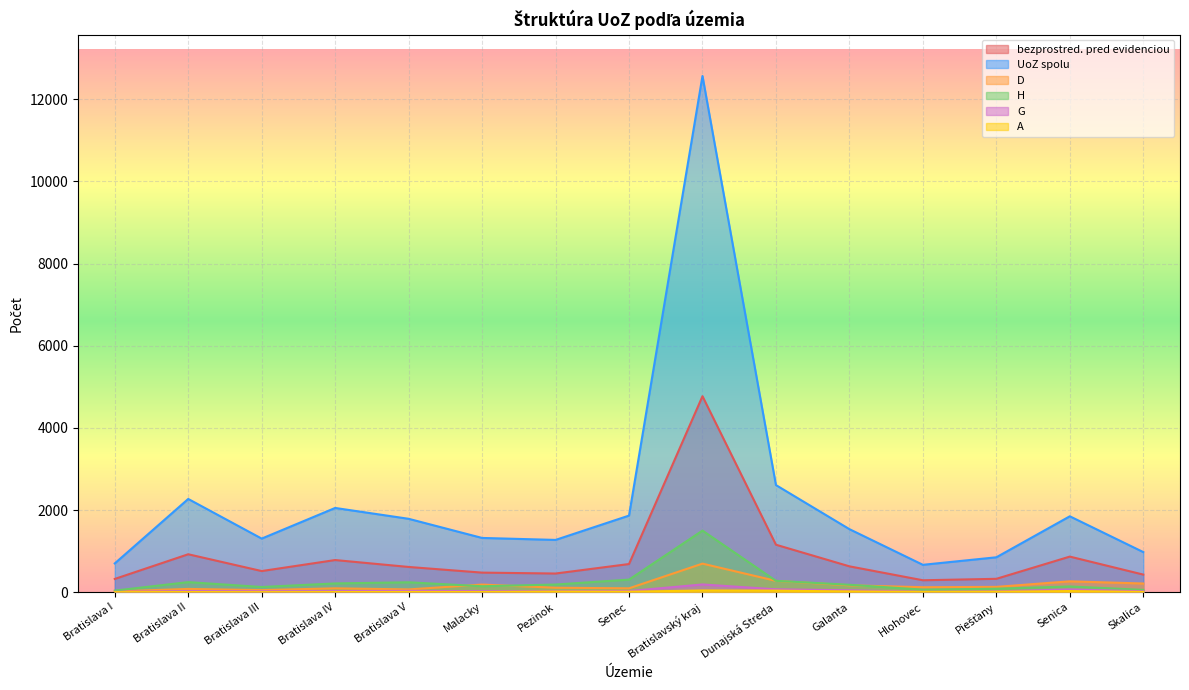

Which has a higher value, Senica or Pezinok?

Senica